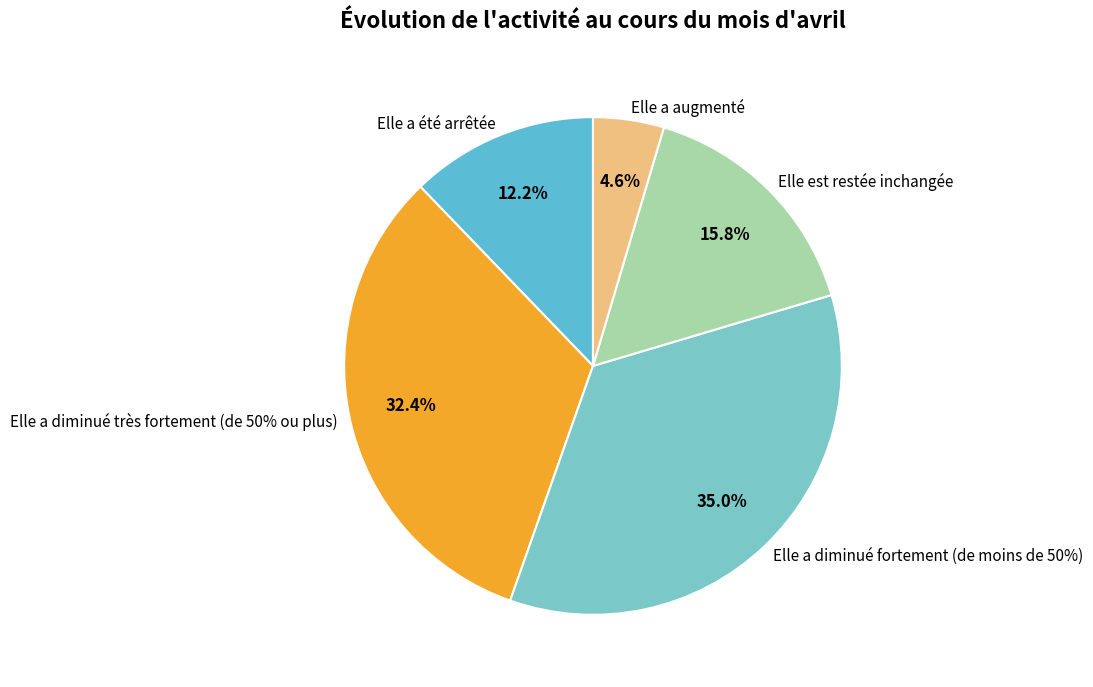

How many slices are in this pie chart?

5